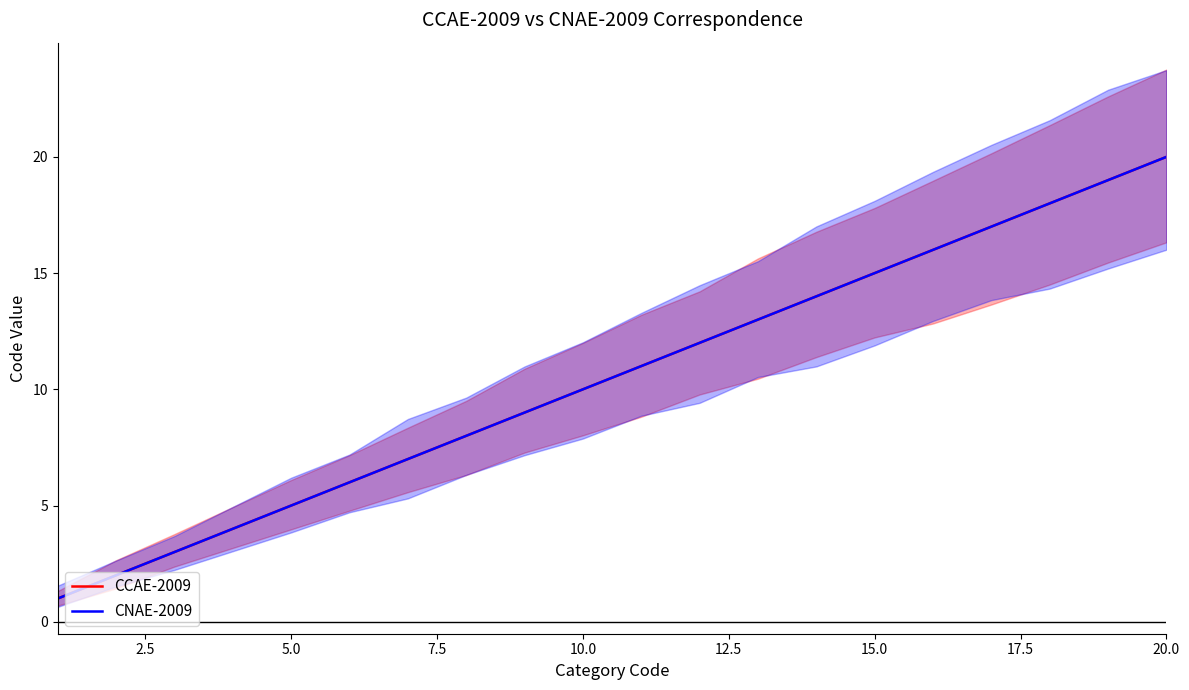

True or false: CNAE-2009 has a value of 2 at 5.0.

False